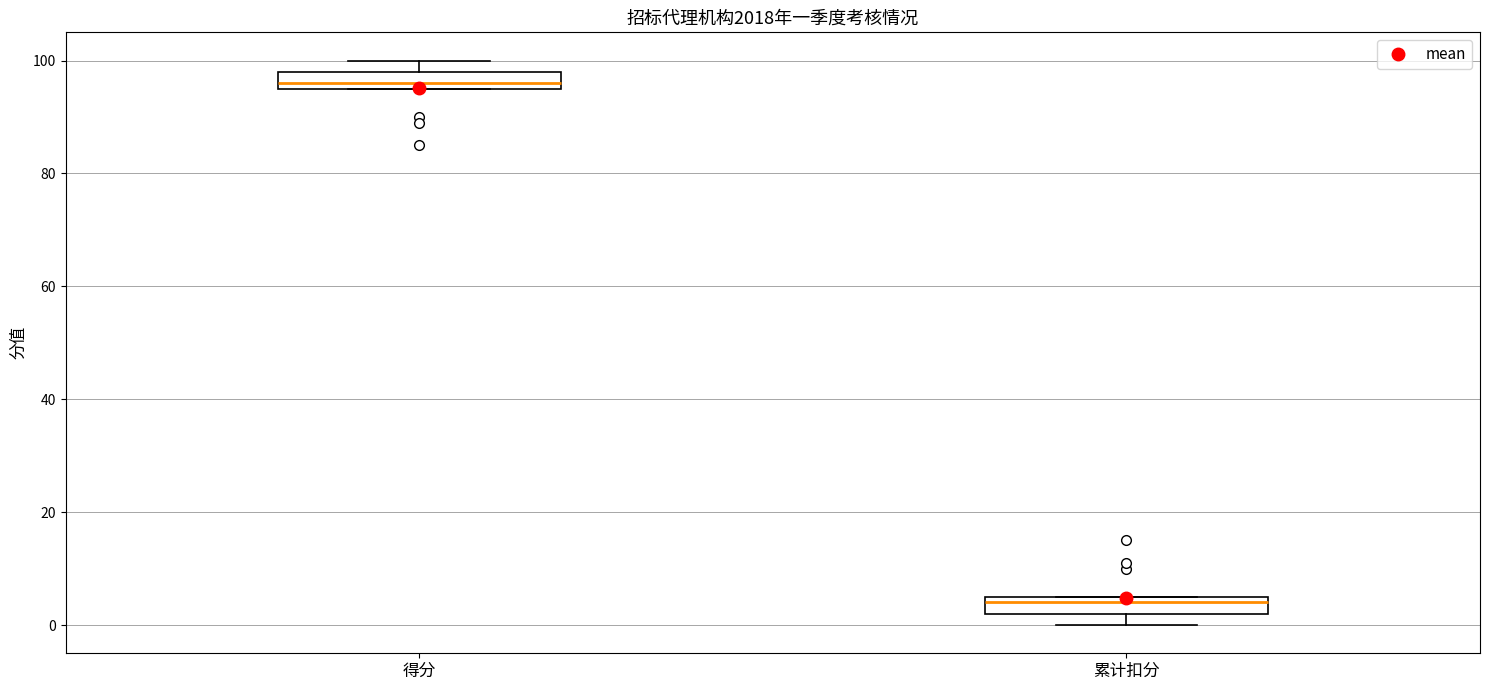

Reading left to right, read every box against the y-axis: the position of its median line, the range the box covers, and the ends of its whiskers. The values are not printed on the chart, so give them approximately, as read against the axis.

得分: median 96 (just above the box's lower edge), box 96 to 98, whiskers 96 to 100
累计扣分: median 4, box 2 to 6, whiskers 0 to 6